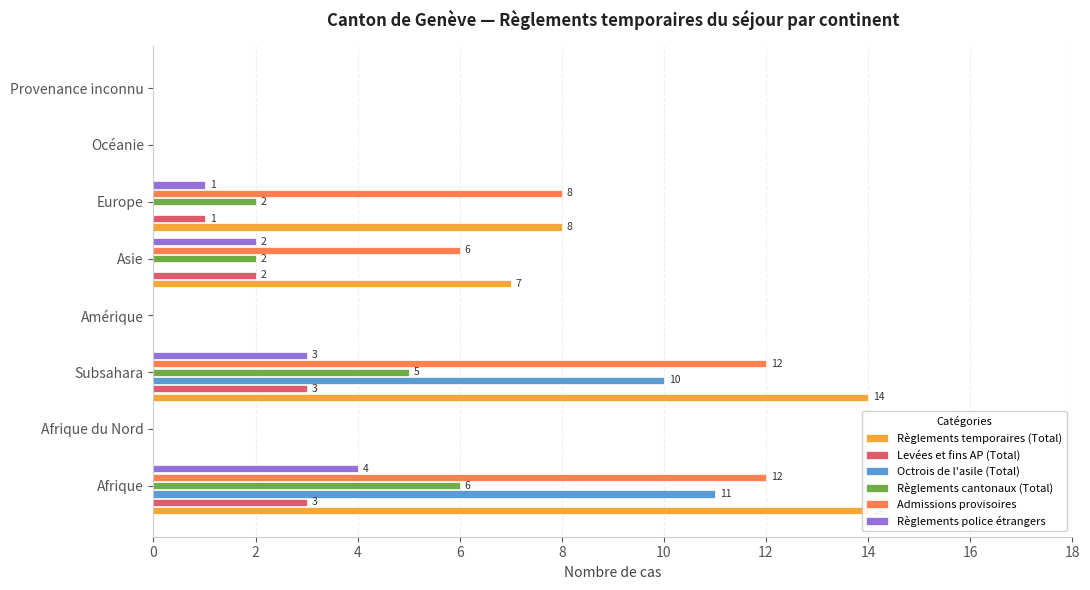

True or false: Admissions provisoires has a value of 6 at Asie.

True